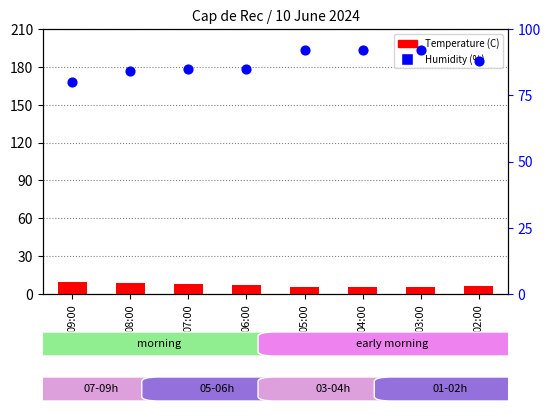

What is the total value across all series at 08:00?

92.4